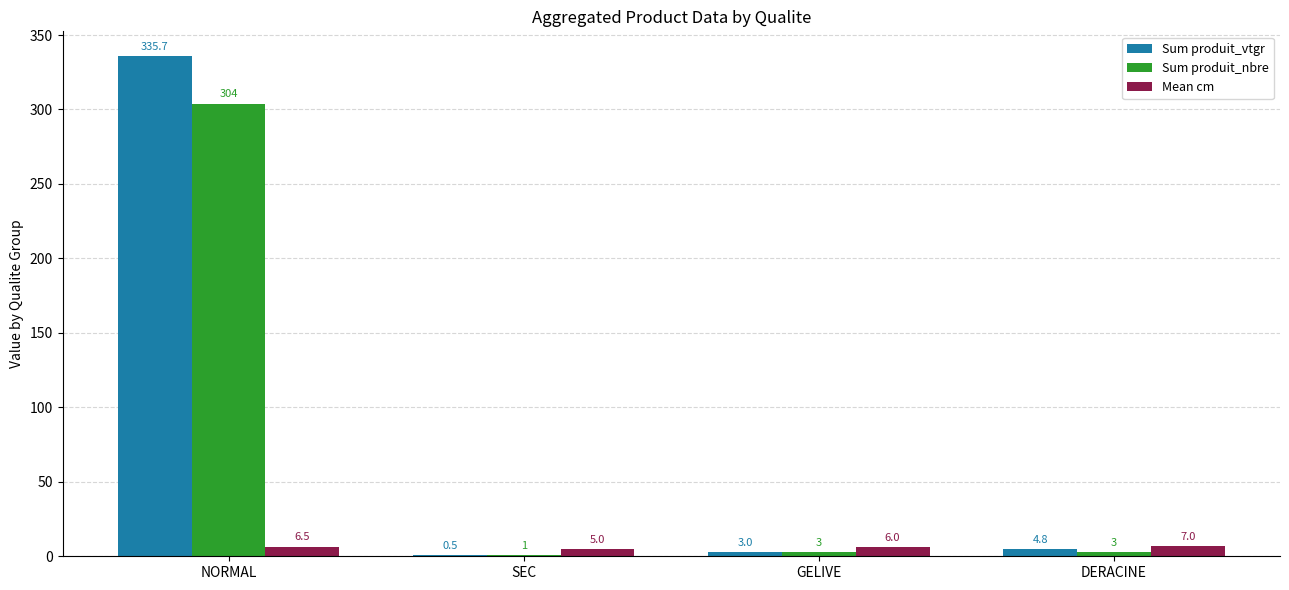

At which category is the sum across all series the highest?

NORMAL